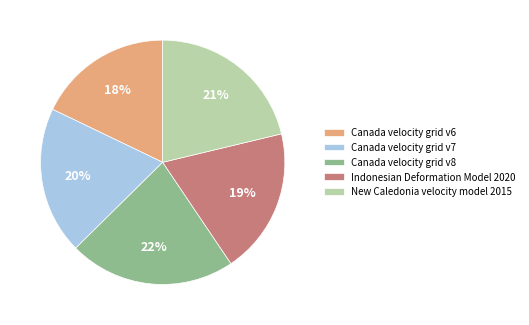

Is the sum of Canada velocity grid v8 and New Caledonia velocity model 2015 greater than half?

No